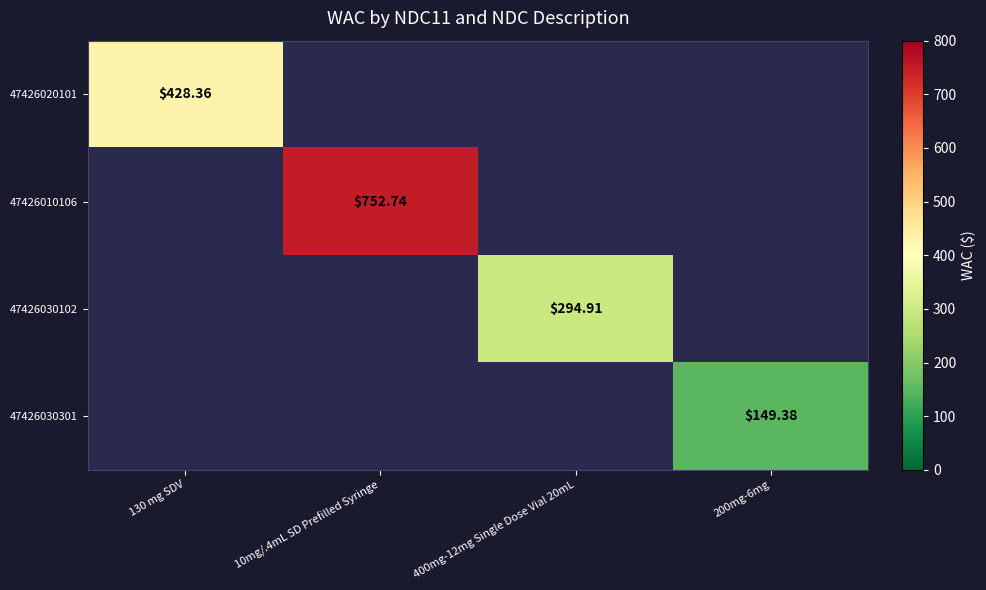

What is the minimum value shown in the chart?

149.4